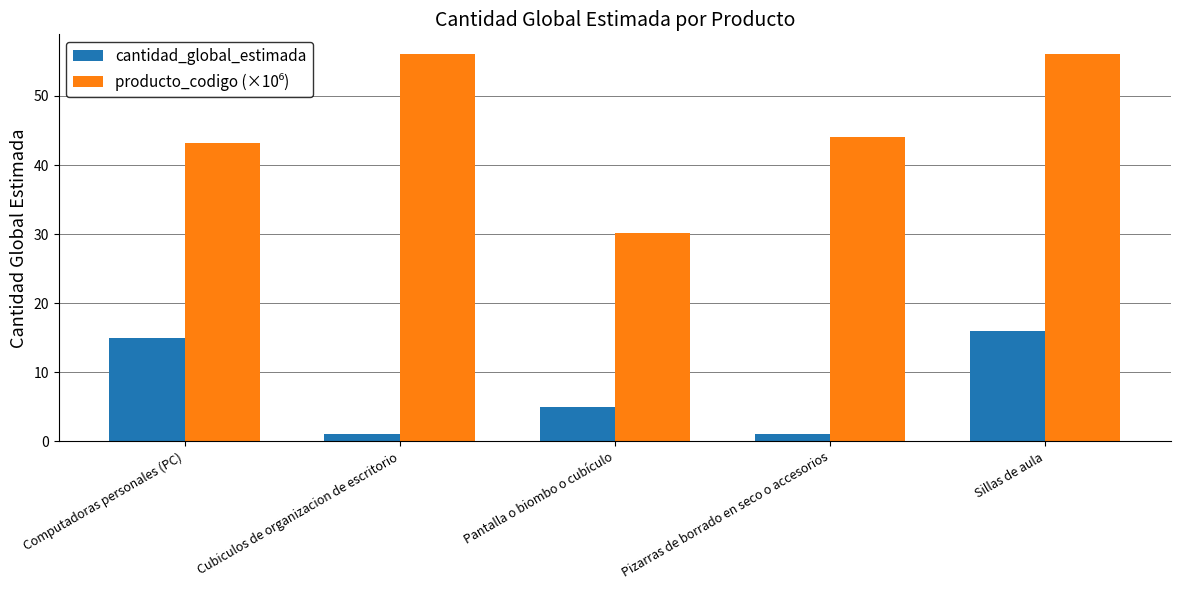

Is it true that cantidad_global_estimada equals 22.5 at Computadoras personales (PC)?

False